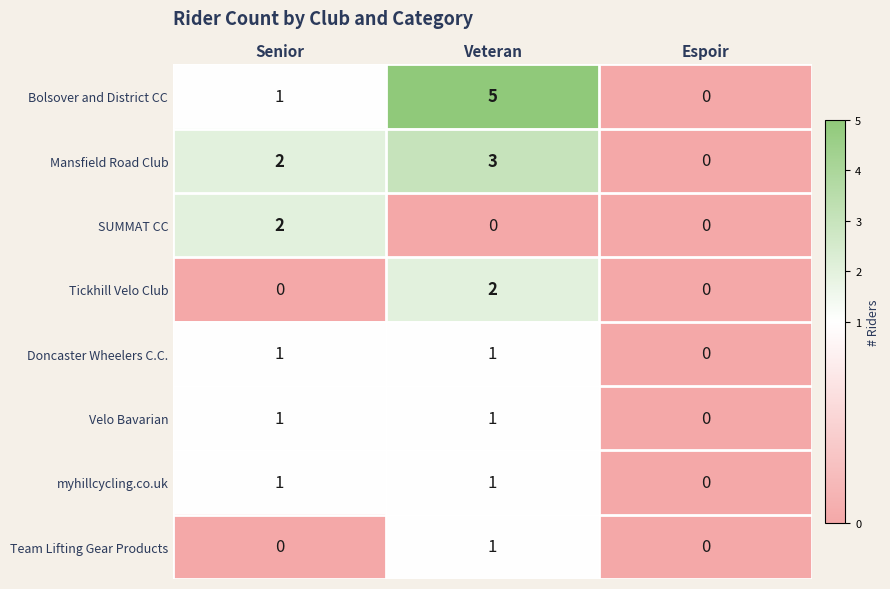

Which series changed the most between Veteran and Espoir?

Bolsover and District CC